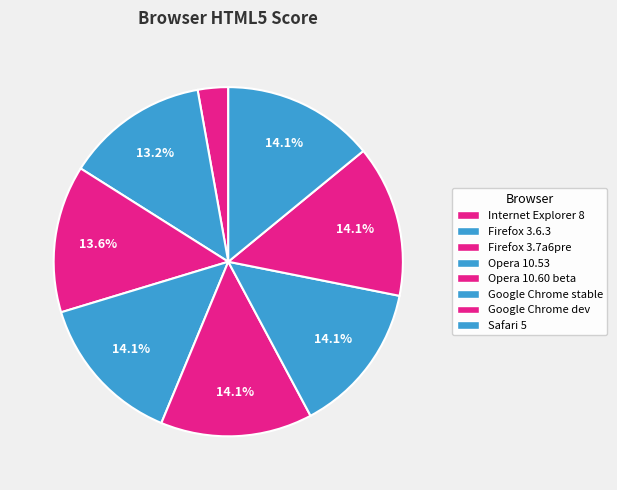

Between Internet Explorer 8 and Opera 10.53, which is larger?

Opera 10.53